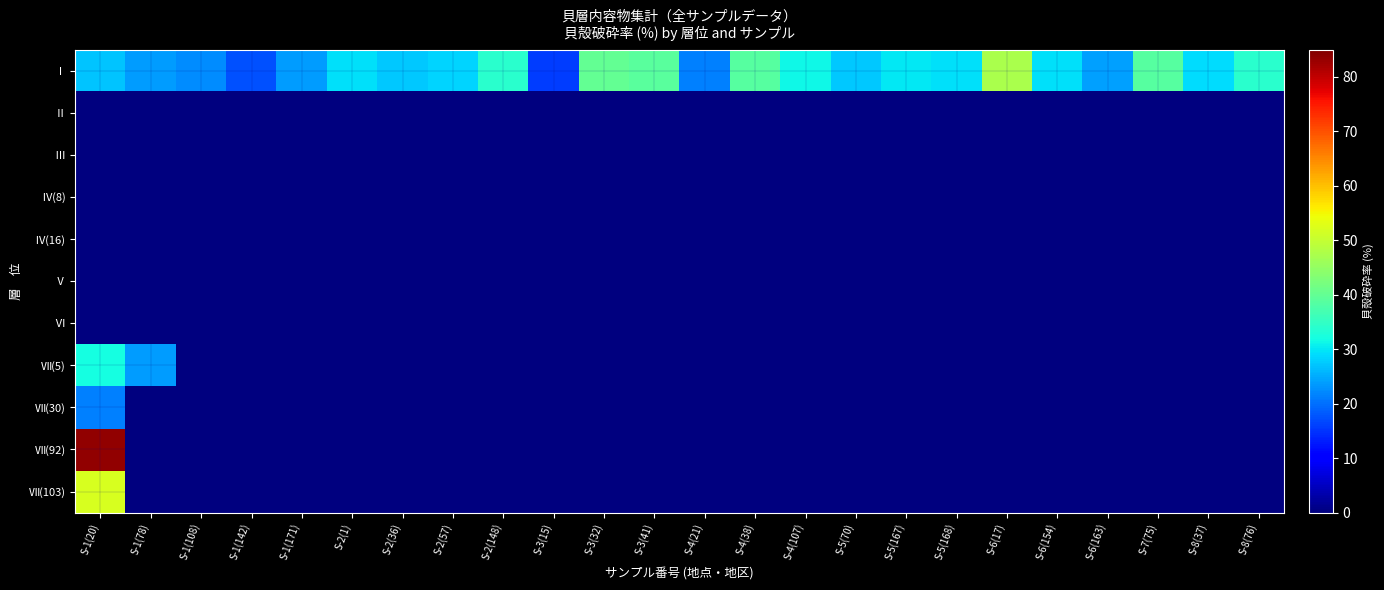

What is the total value across all series at S-1(142)?

17.5